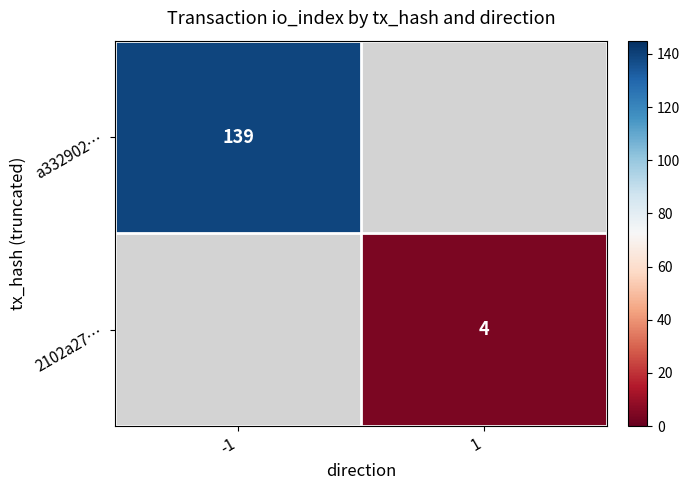

True or false: a332902… has a value of 139 at -1.

True